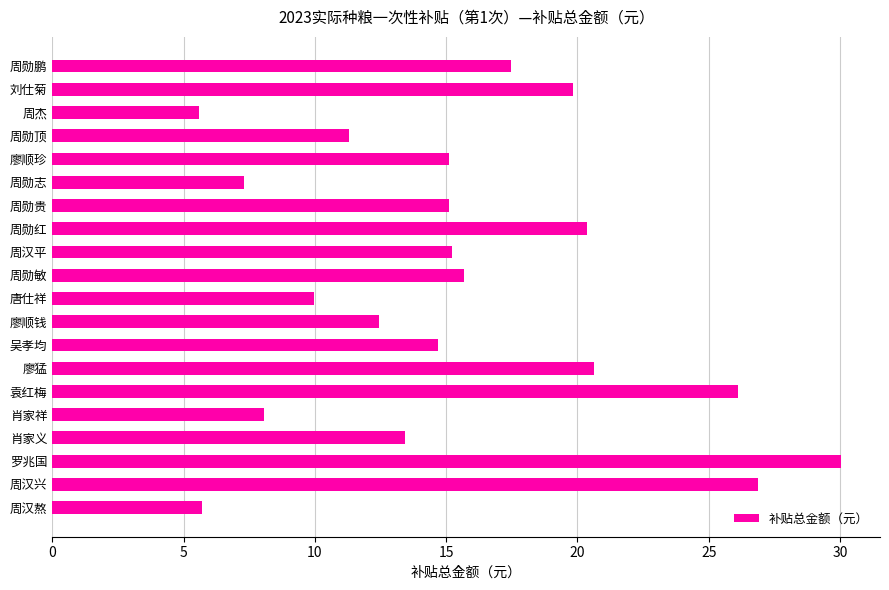

Between 周杰 and 袁红梅, which is larger?

袁红梅